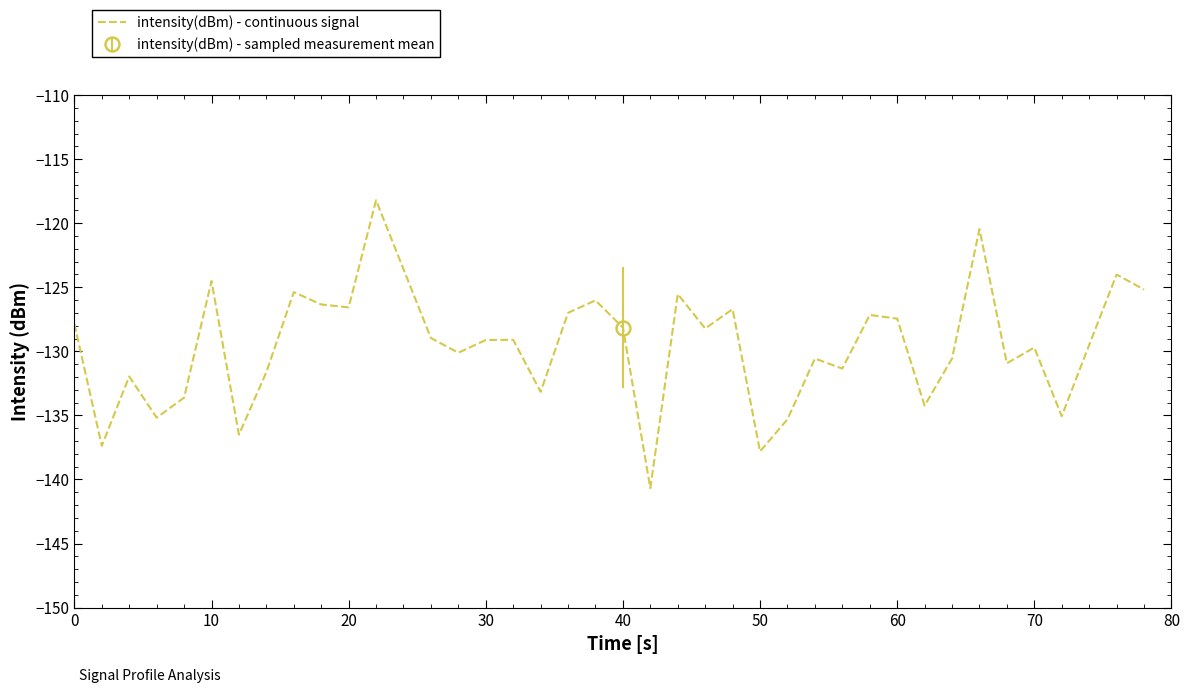

What is the maximum value for intensity(dBm) - continuous signal?

-118.2